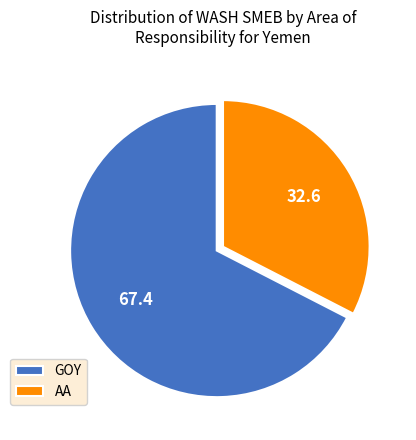

How many slices are in this pie chart?

2